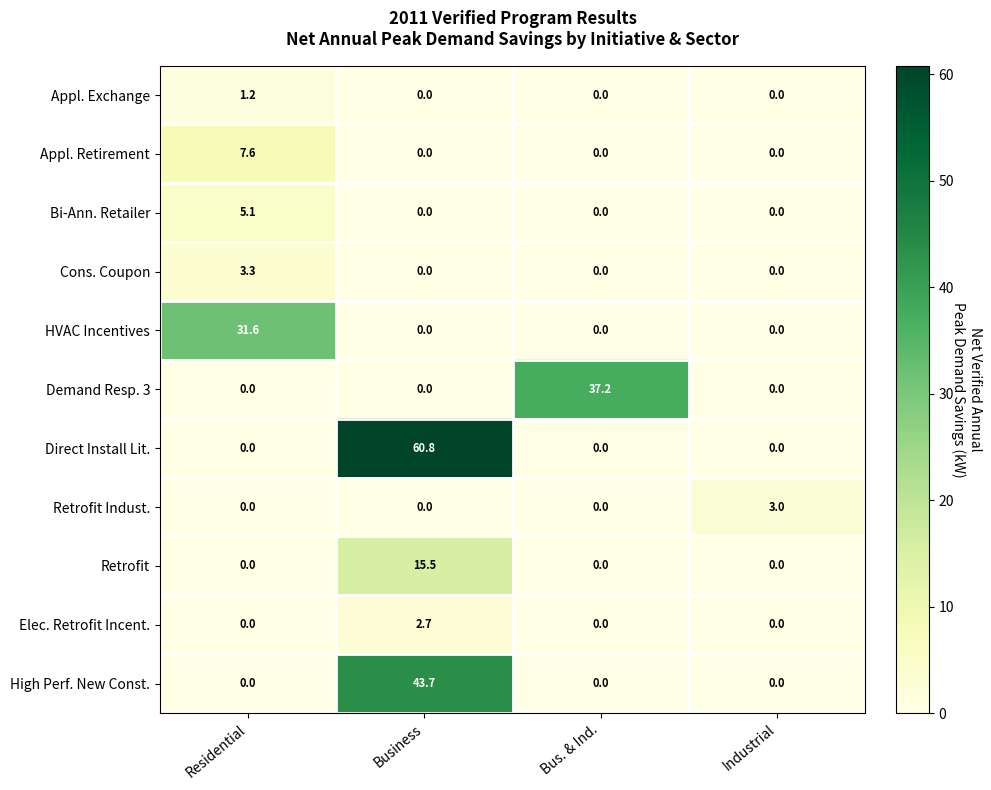

Between Residential and Industrial, which series saw the biggest shift?

HVAC Incentives